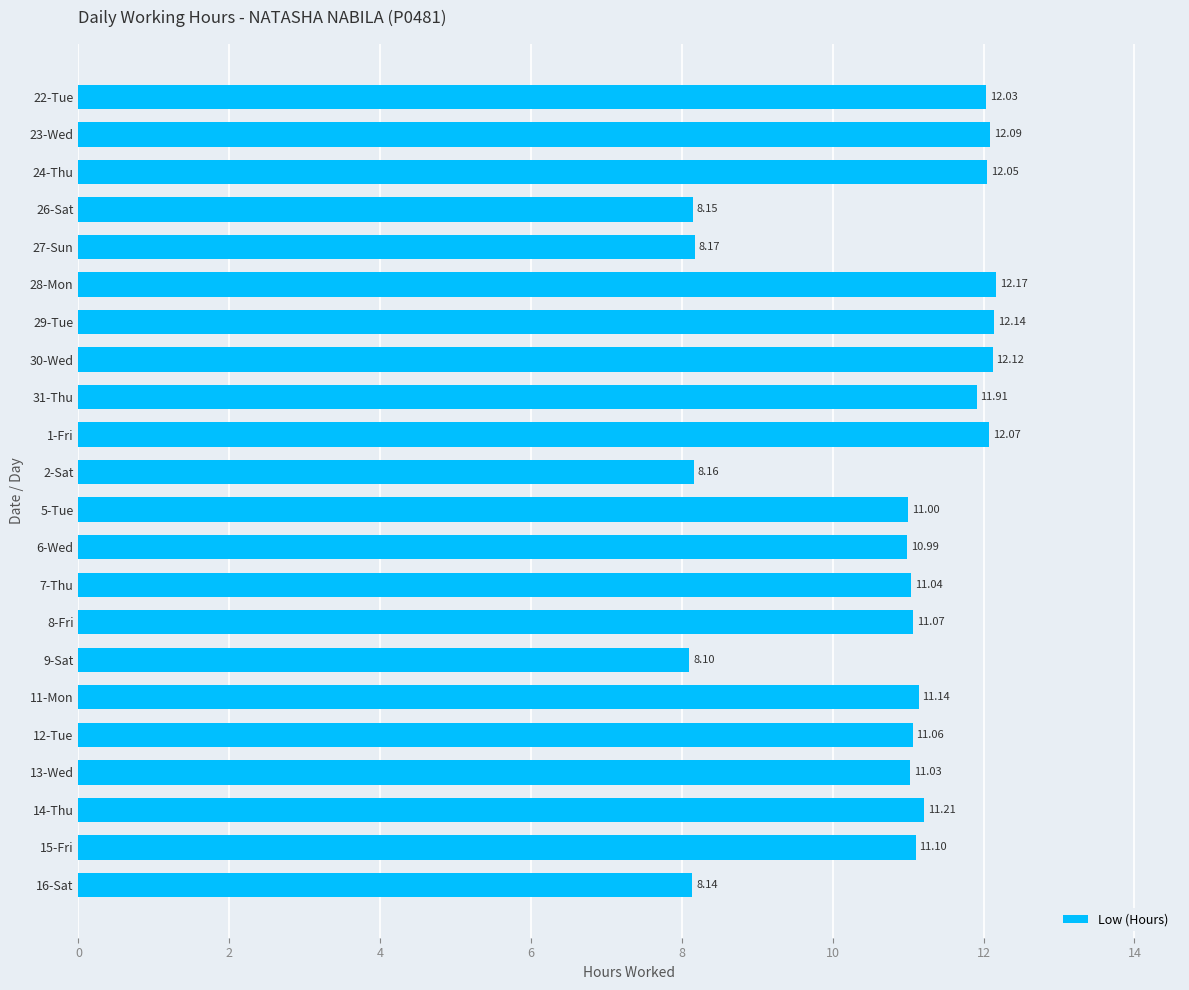

What is the average value?

10.8